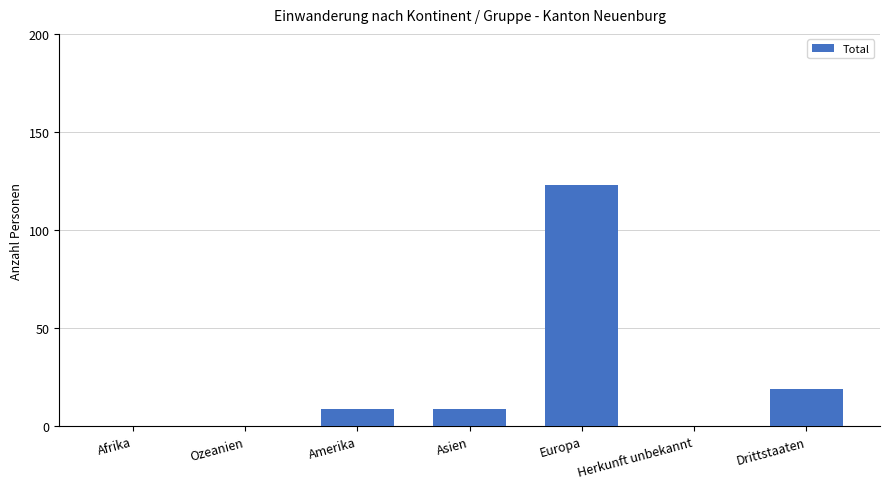

What is the approximate value at Asien, to the nearest 5?

10